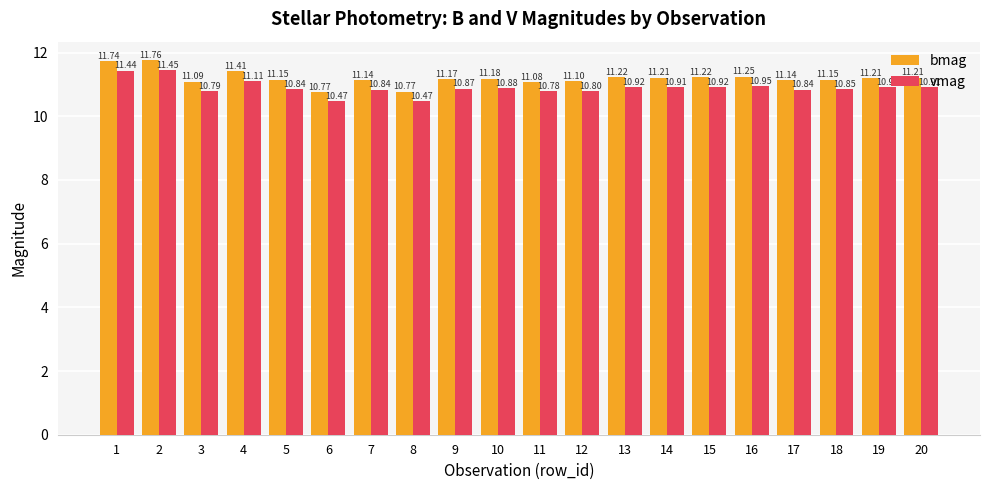

Are the bars grouped side by side (vs. stacked)?

Yes